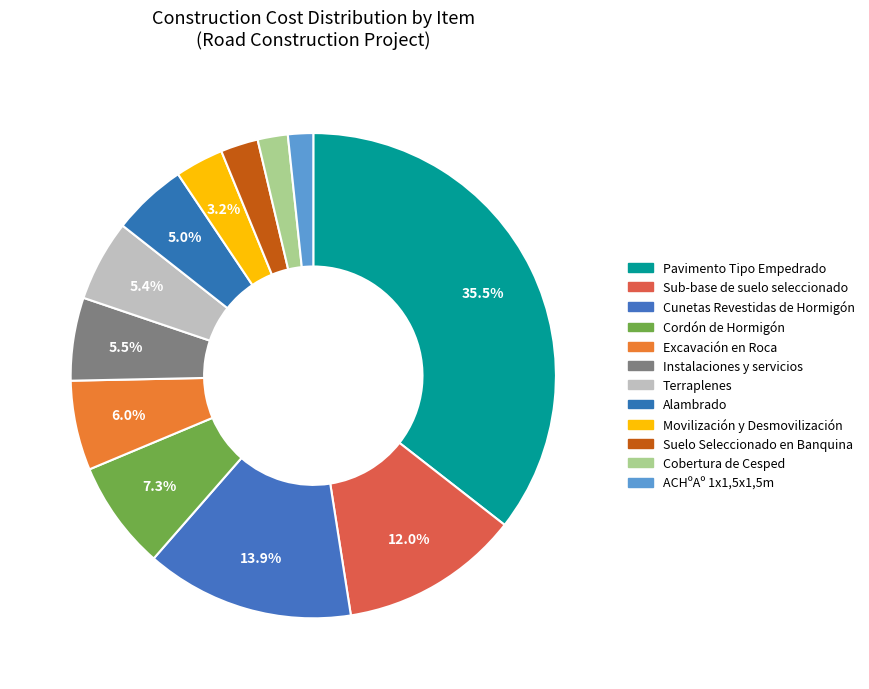

To the nearest percent, what is the average slice percentage?

8%